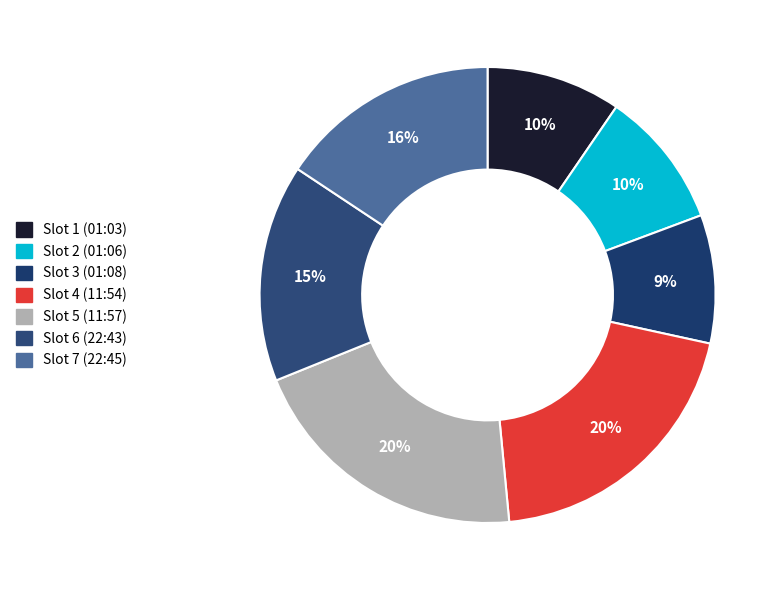

What is the largest slice in the pie chart?

2018-12-30T11:57